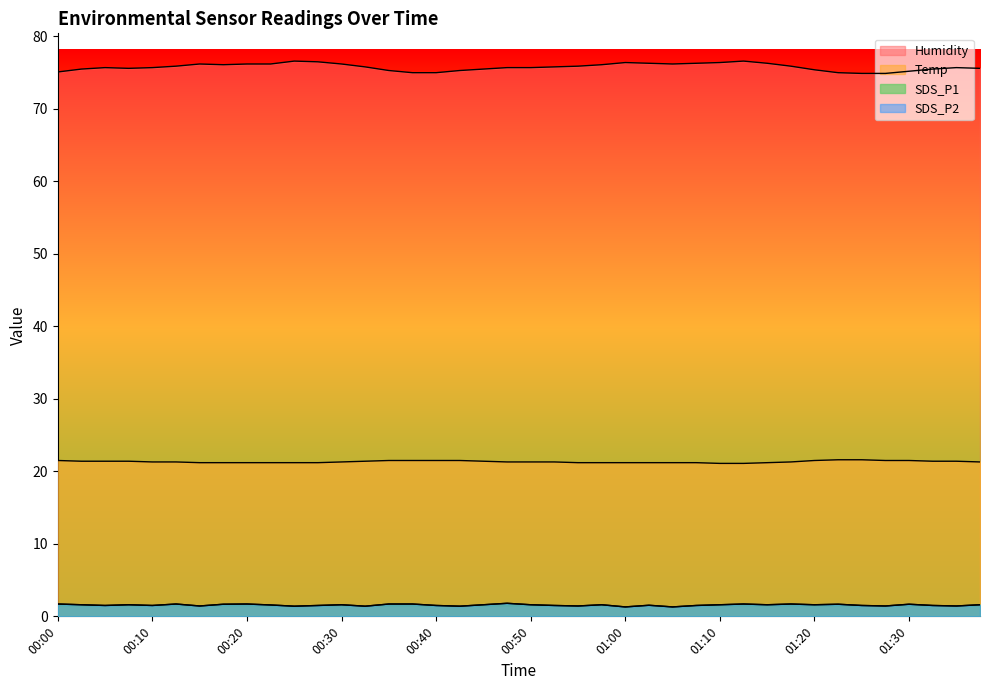

At how many categories does at least one series exceed 63?

40